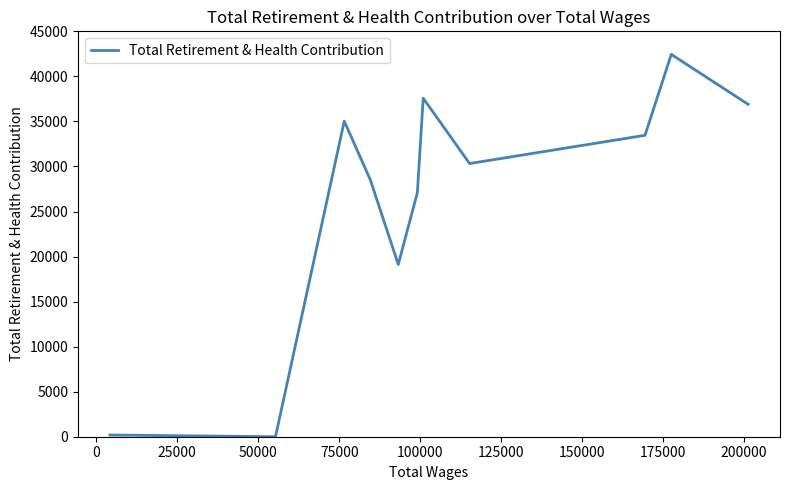

How many series are shown in this chart?

1